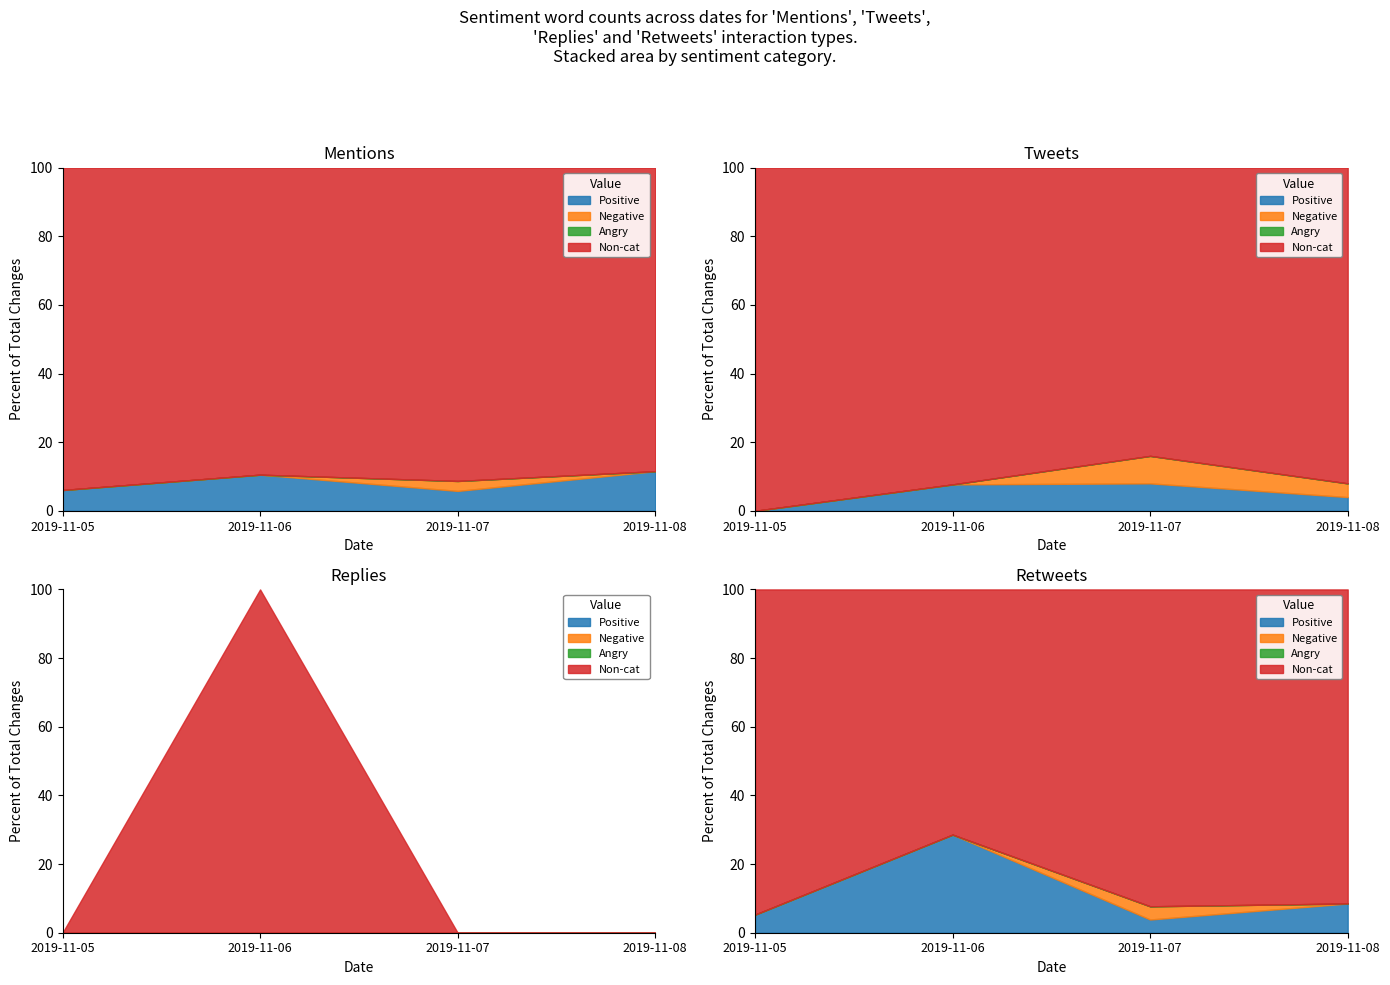

How many lines are shown in the chart?

4